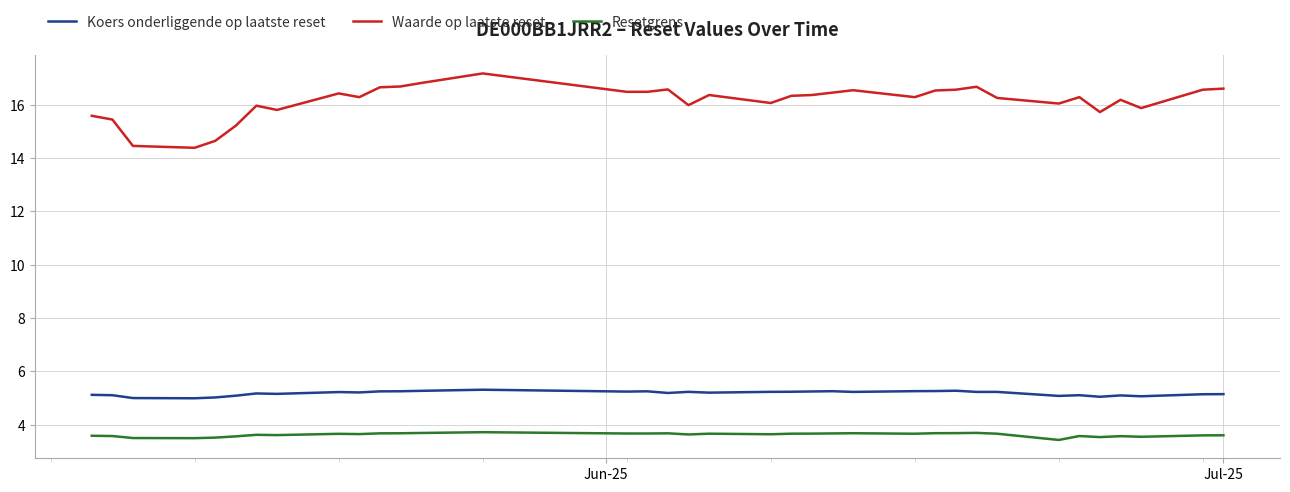

True or false: Waarde op laatste reset has more than 0 interior local peaks.

True